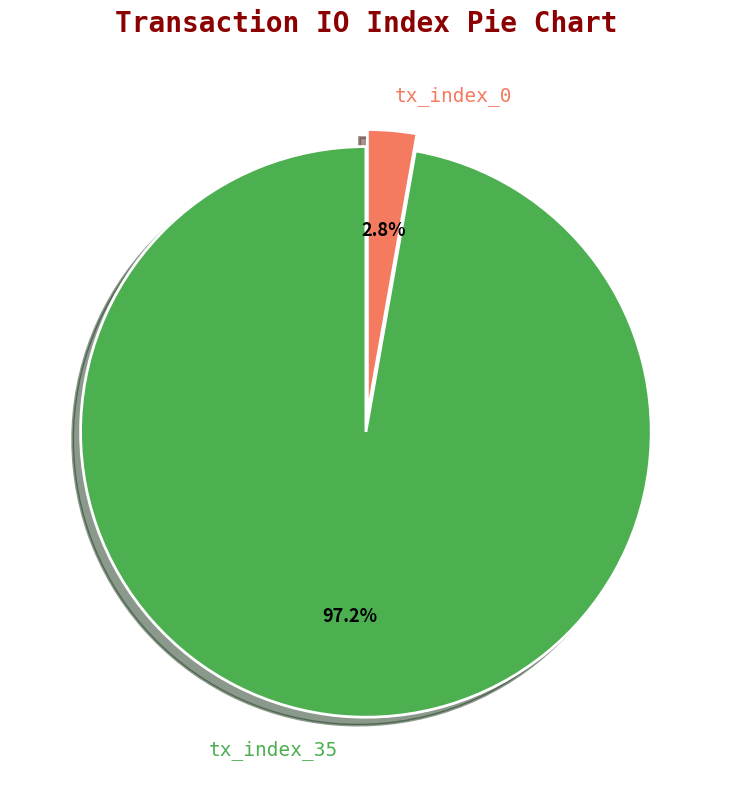

Count the number of slices in the pie.

2